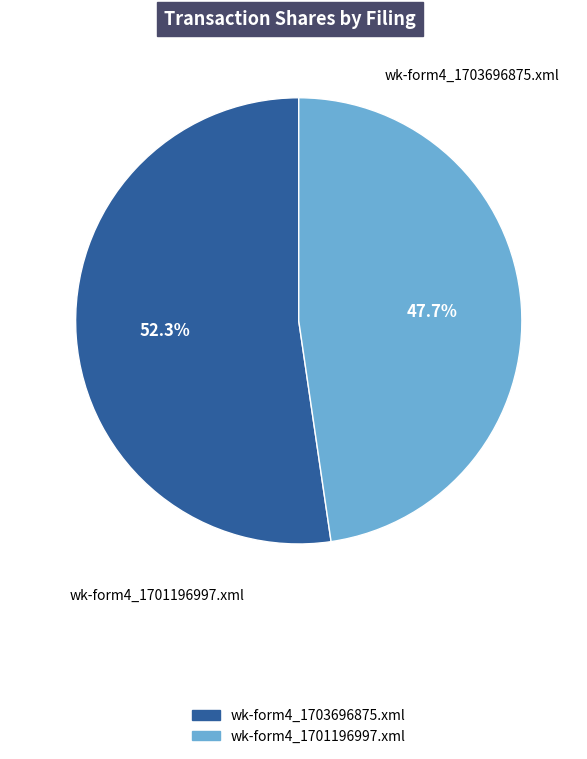

Which category has the biggest portion of the pie?

wk-form4_1703696875.xml